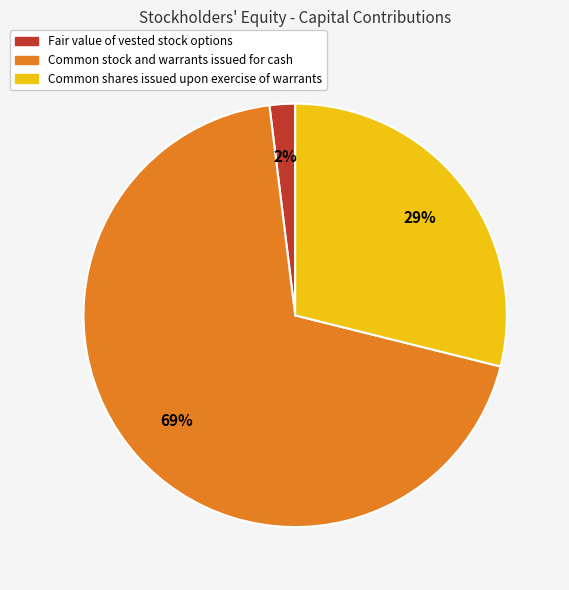

Which category accounts for the majority?

Common stock and warrants issued for cash